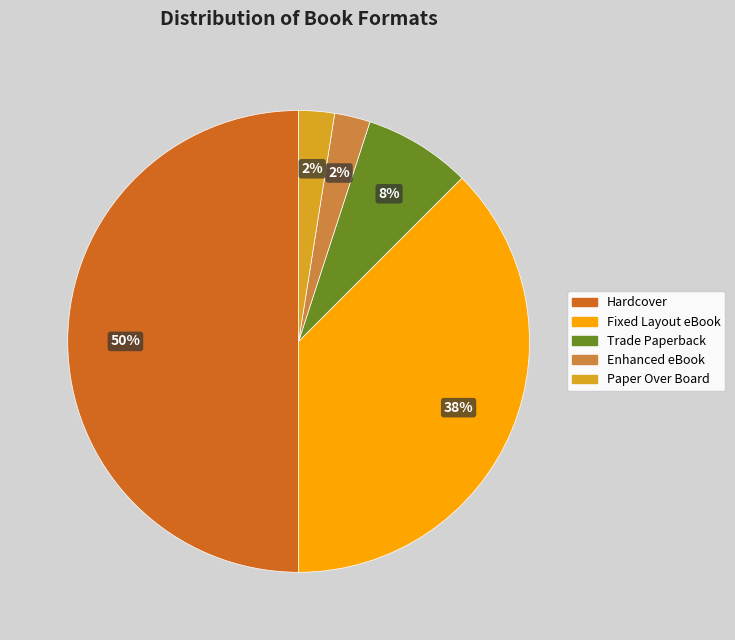

Approximately how many times larger is the value at Enhanced eBook compared to Paper Over Board?

1.0